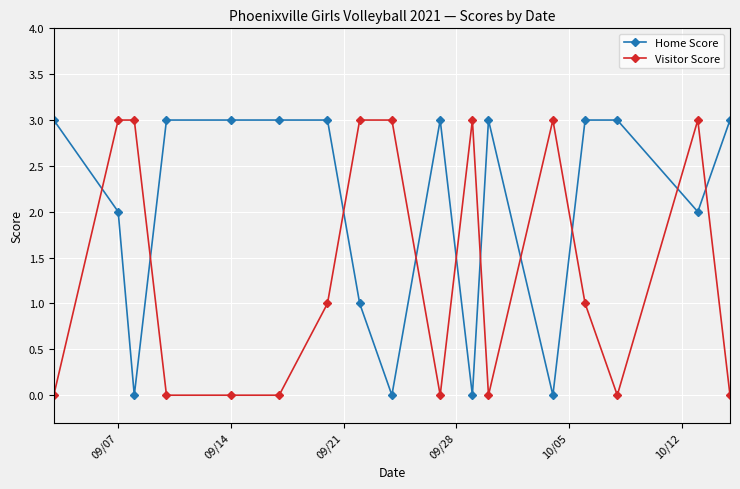

Count the Home Score values in the range 1 to 3.

13